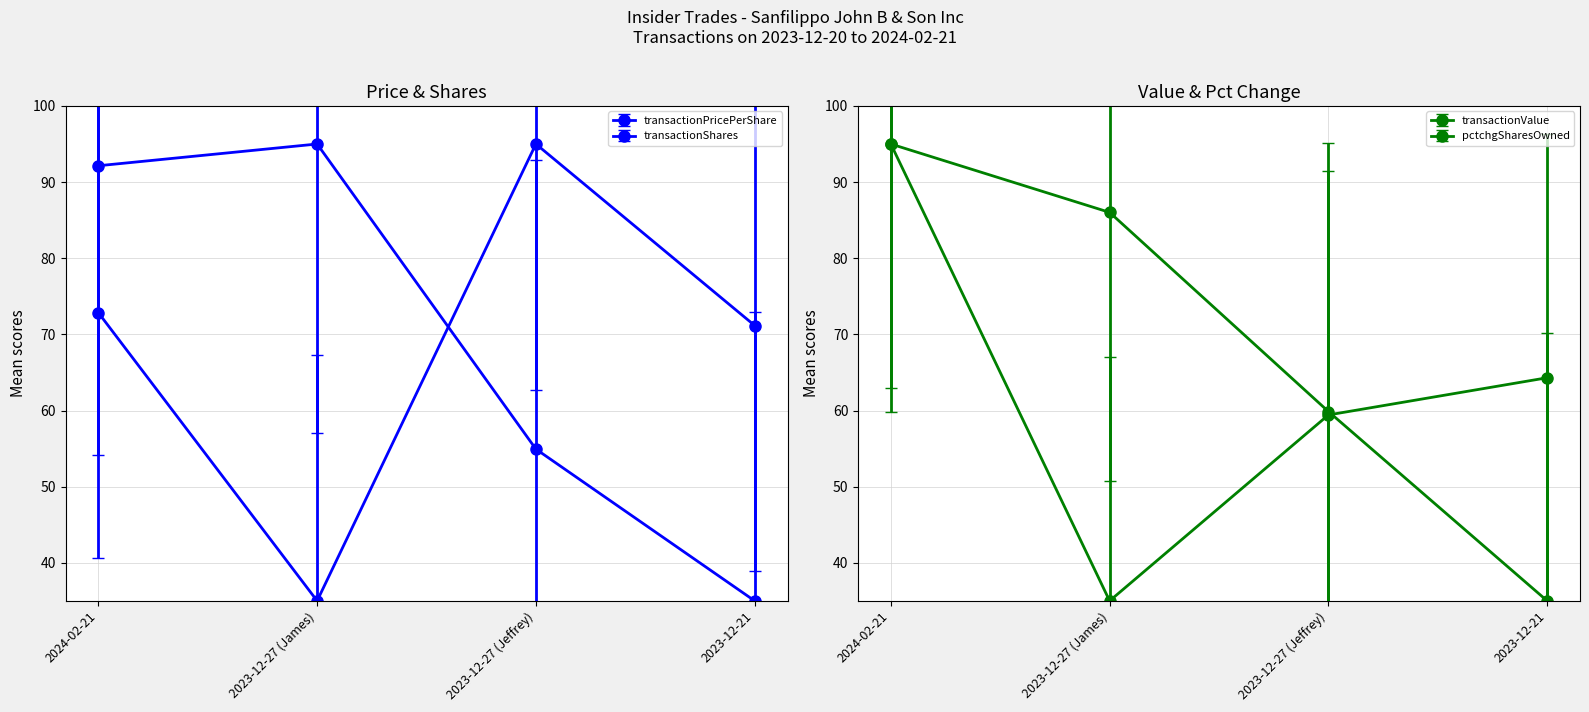

True or false: pctchgSharesOwned has more than 0 points higher than both neighbors.

False